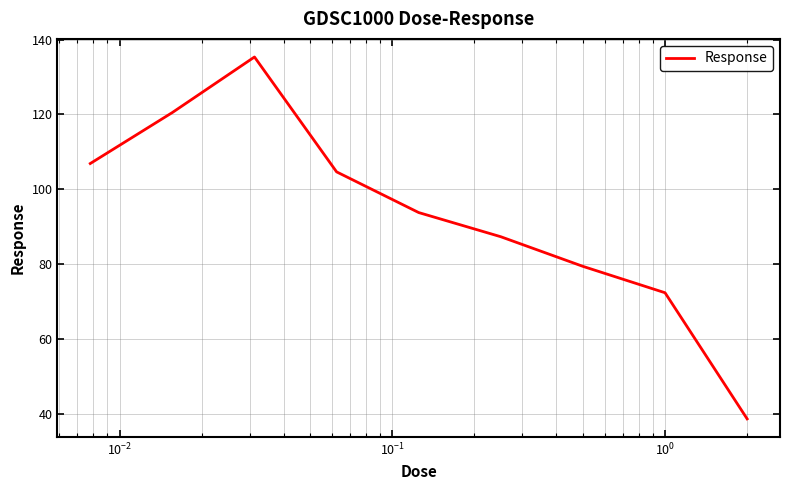

What is the maximum value shown in the chart?

135.3